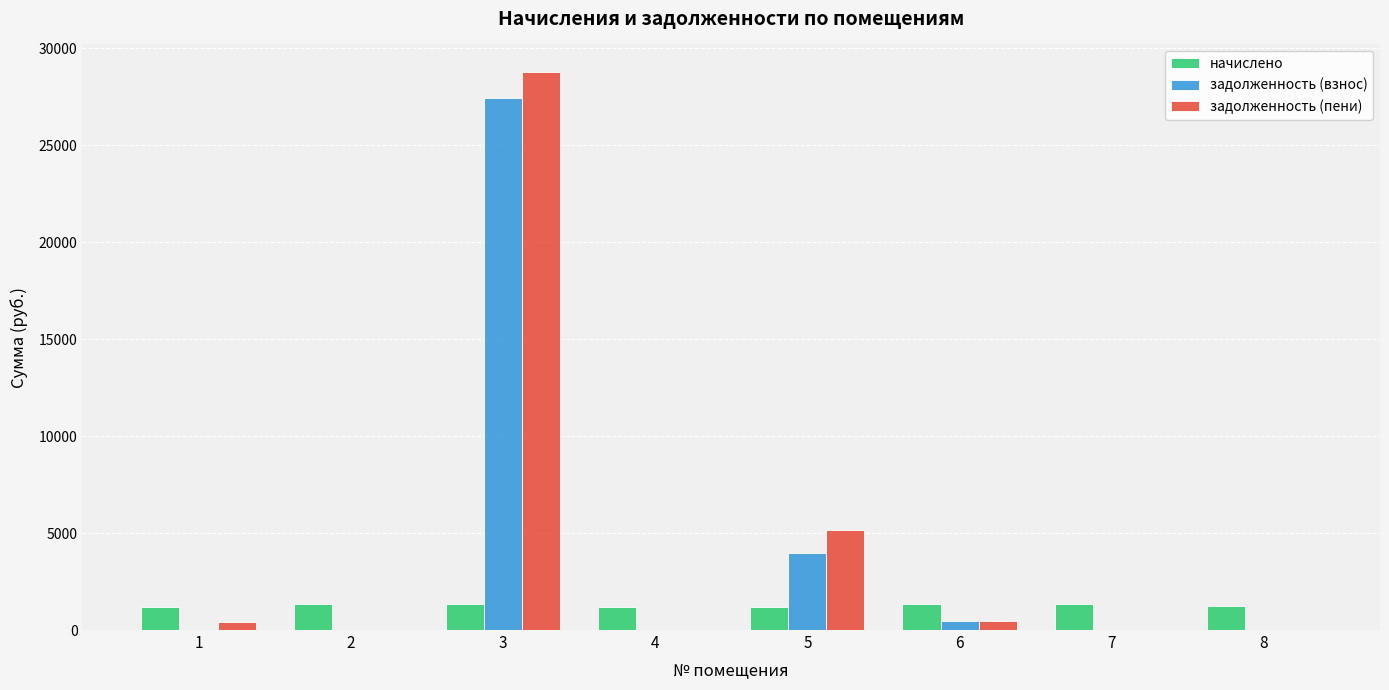

Which series has the largest total across all categories?

задолженность (пени)